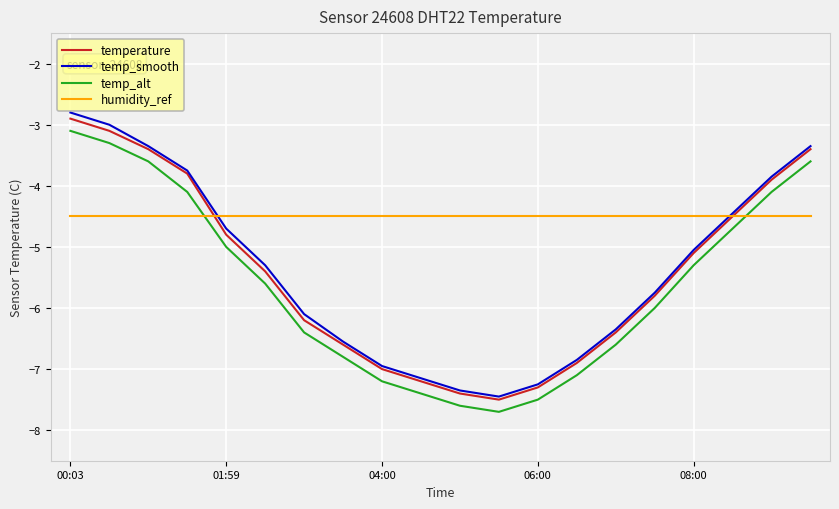

What is the highest value of the temperature series?

-2.9